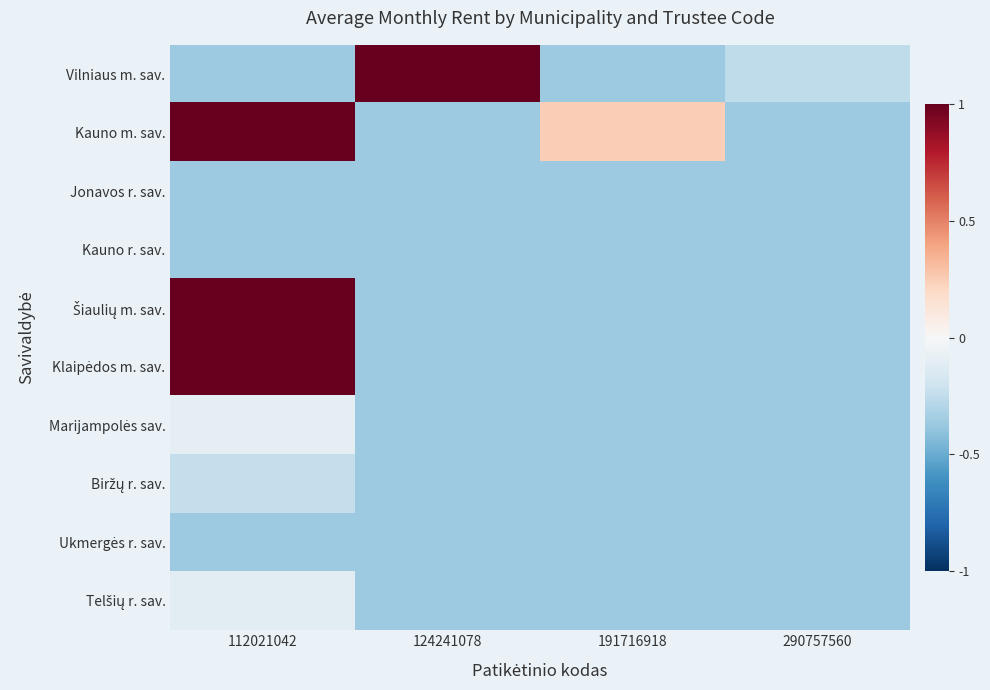

What is the minimum value shown in the chart?

-0.4